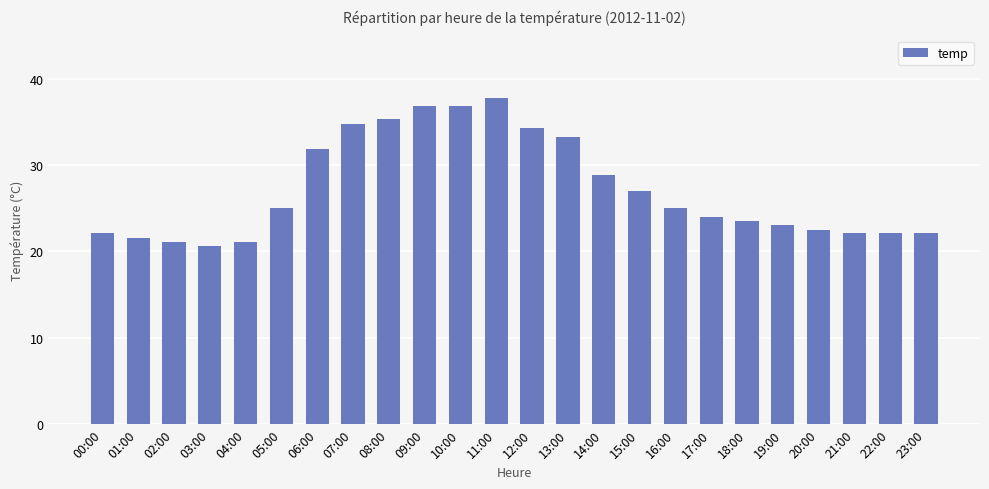

At which category does the chart reach its minimum across all series?

03:00